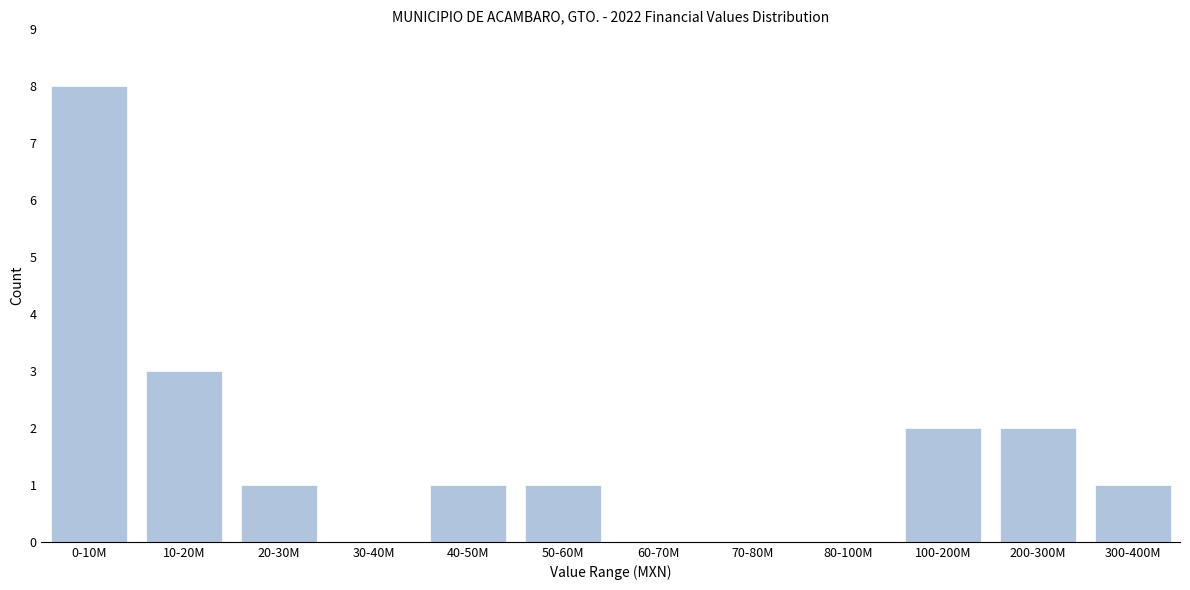

Reading left to right, what are all the values shown in this chart?

0-10M=8	10-20M=3	20-30M=1	30-40M=0	40-50M=1	50-60M=1	60-70M=0	70-80M=0	80-100M=0	100-200M=2	200-300M=2	300-400M=1